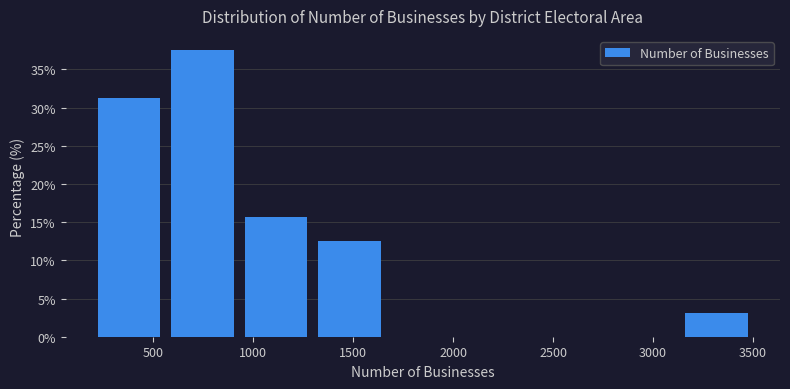

Reading left to right, list every bar in this chart as the range it spans on the x-axis followed by its height. Neither the bar edges nor the heights are printed on the chart, so give them approximately, as read against the axes.

200 to 550: 31.5
550 to 950: 37.5
950 to 1300: 15.5
1300 to 1650: 12.5
1650 to 2050: 0
2050 to 2400: 0
2400 to 2750: 0
2750 to 3150: 0
3150 to 3500: 3.0